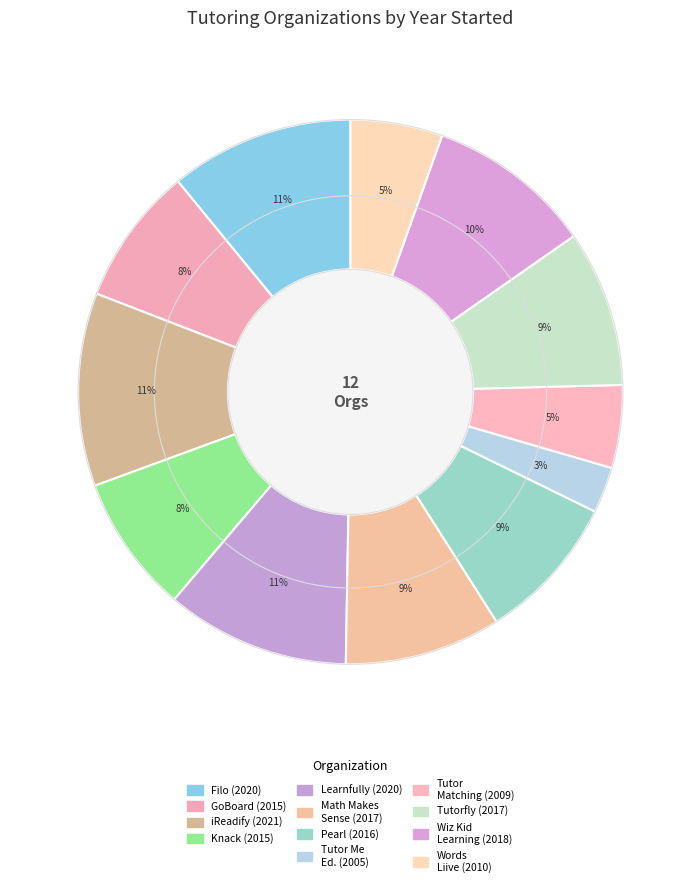

Which slice is the largest?

iReadify